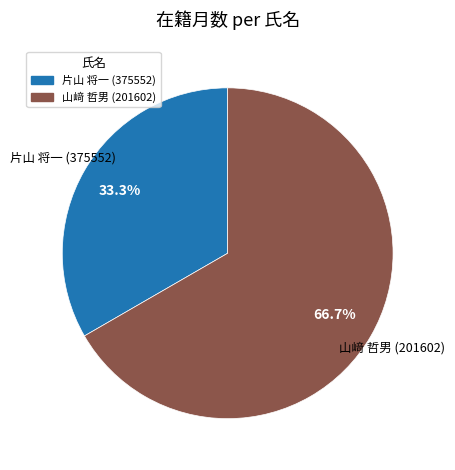

What percentage do 片山 将一 (375552) and 山﨑 哲男 (201602) together represent?

100.0%